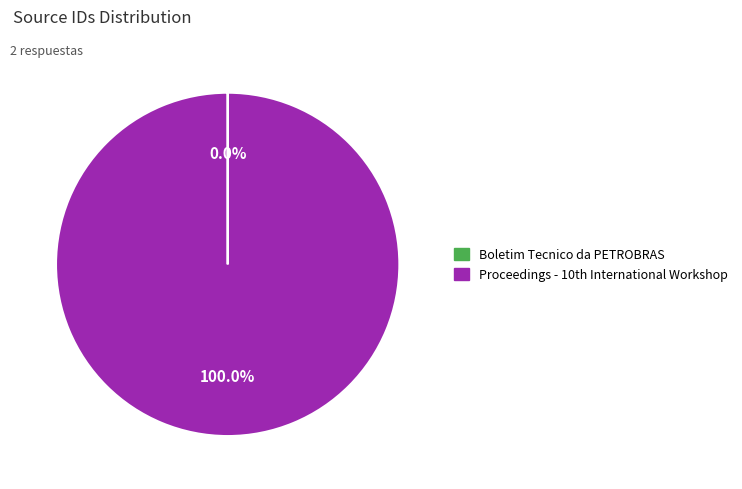

Which category has the biggest portion of the pie?

Proceedings - 10th International Workshop